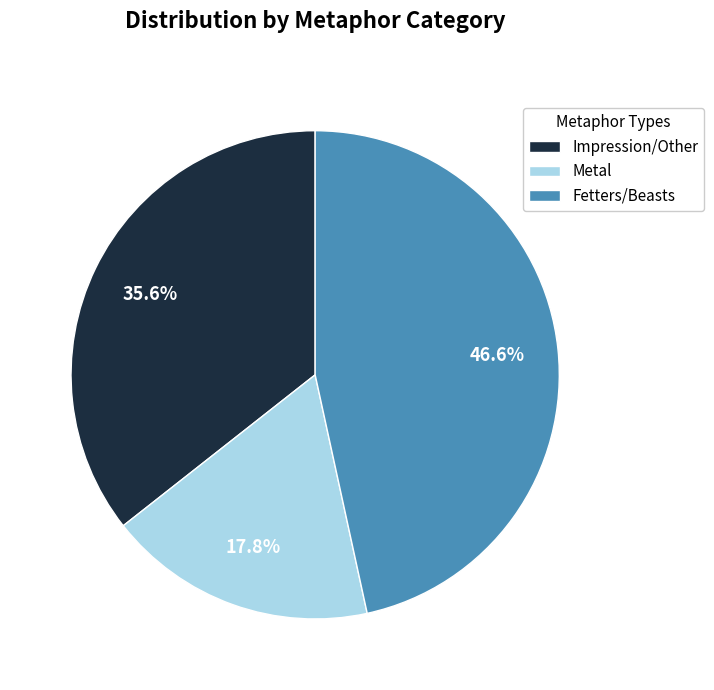

Rank the categories by value from highest to lowest.

Fetters/Beasts, Impression/Other, Metal